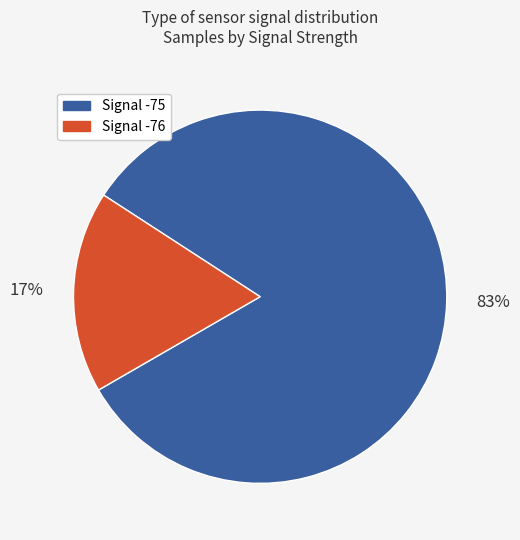

The Signal -76 slice represents 17% of the pie. True or false?

True